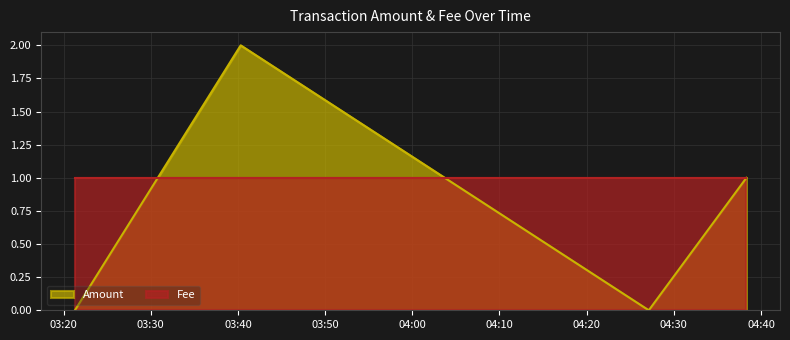

Reading right to left, what are all the values shown in this chart?

1	0	2	0